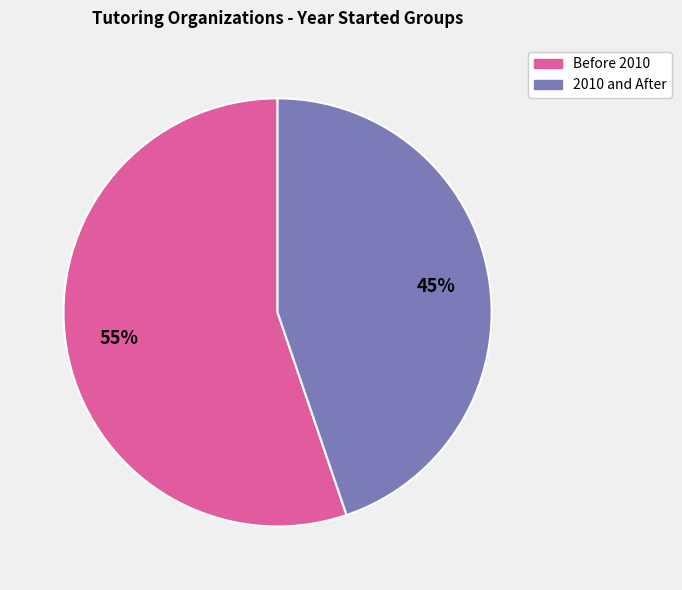

To the nearest percent, what is the average slice percentage?

50%